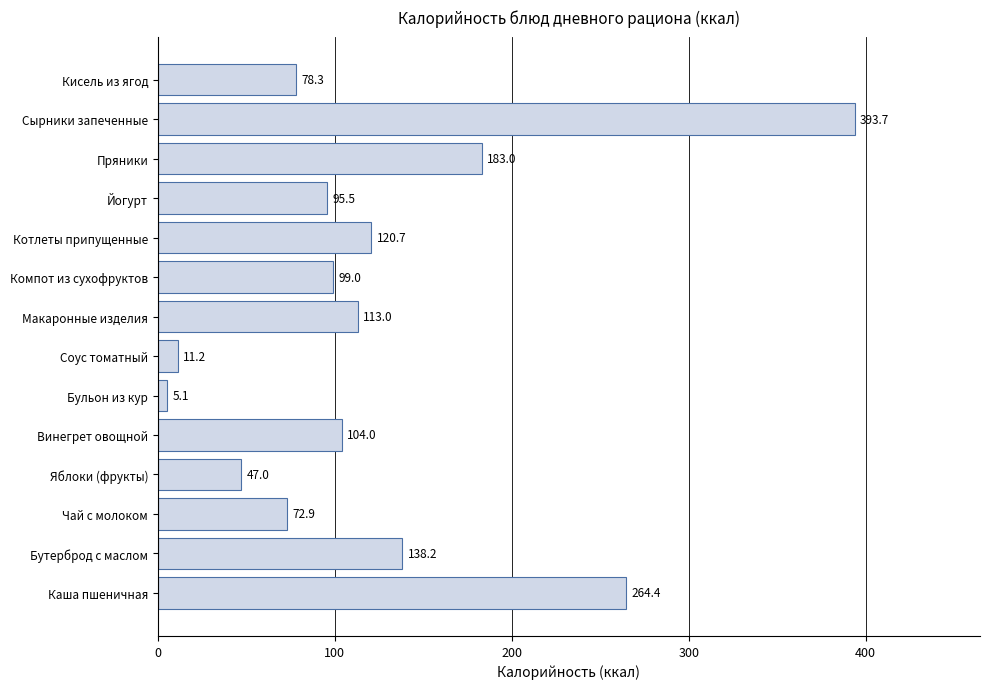

What is the difference between the second highest and minimum values?

259.3